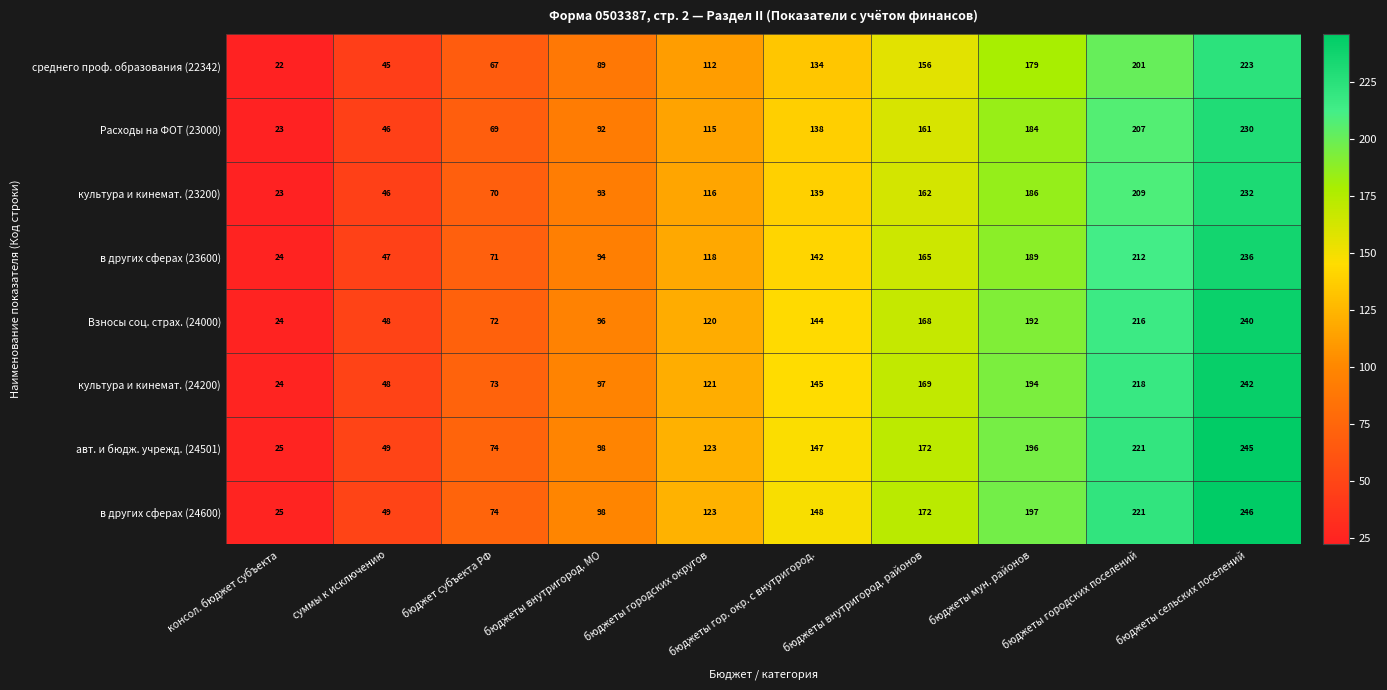

Rank the categories by Расходы на ФОТ (23000) value from highest to lowest.

бюджеты сельских поселений, бюджеты городских поселений, бюджеты мун. районов, бюджеты внутригород. районов, бюджеты гор. окр. с внутригород., бюджеты городских округов, бюджеты внутригород. МО, бюджет субъекта РФ, суммы к исключению, консол. бюджет субъекта